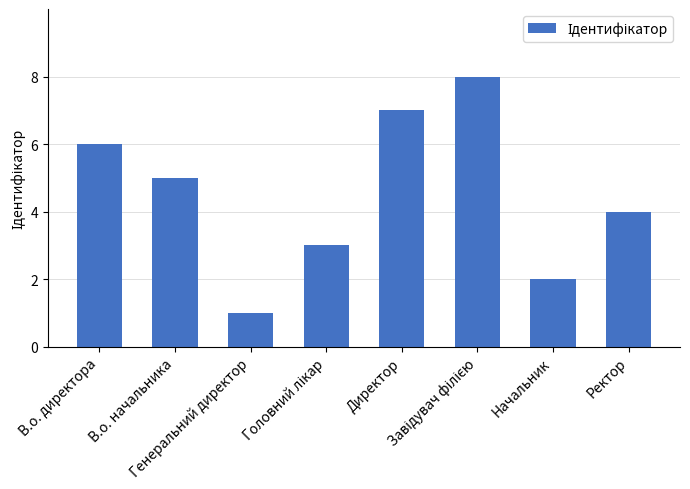

What is the maximum value shown in the chart?

8